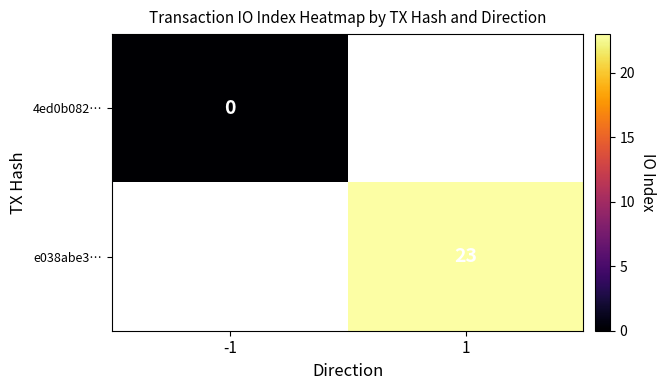

Rank the categories by 4ed0b082… value from highest to lowest.

-1, 1